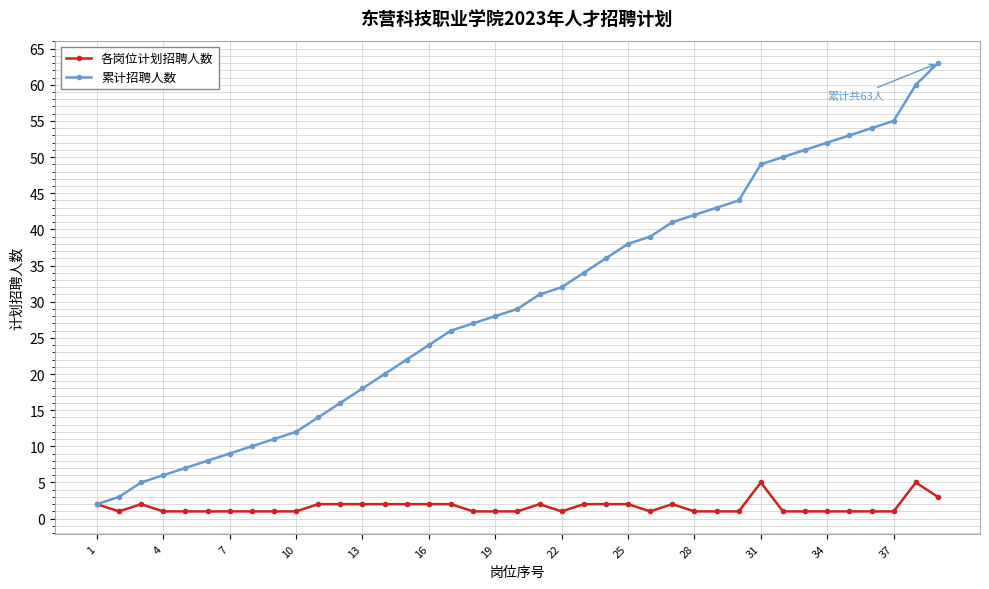

Rank the series by their average value, from highest to lowest.

累计招聘人数, 各岗位计划招聘人数